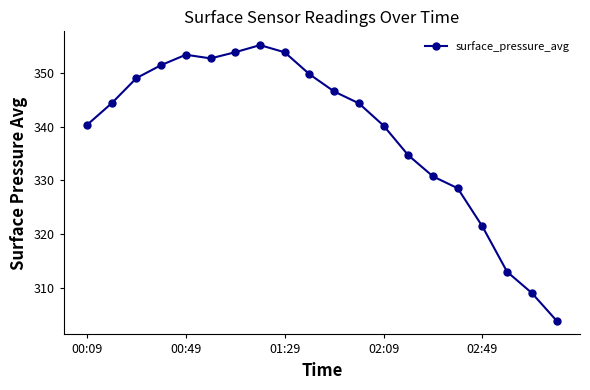

How many values exceed 344?

11